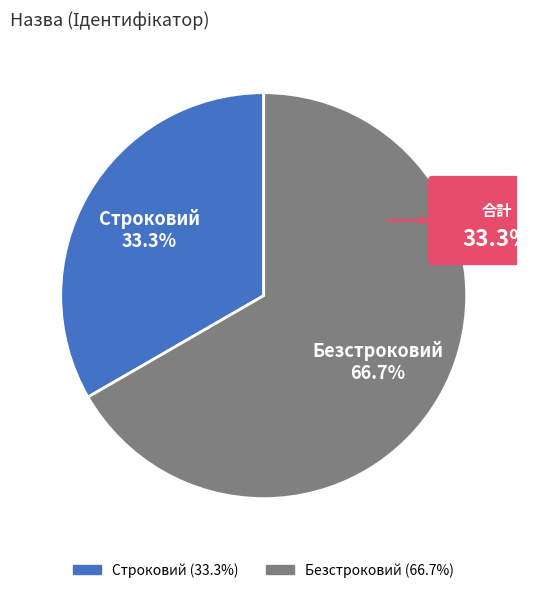

Approximately how many times larger is the value at Строковий compared to Безстроковий?

0.5